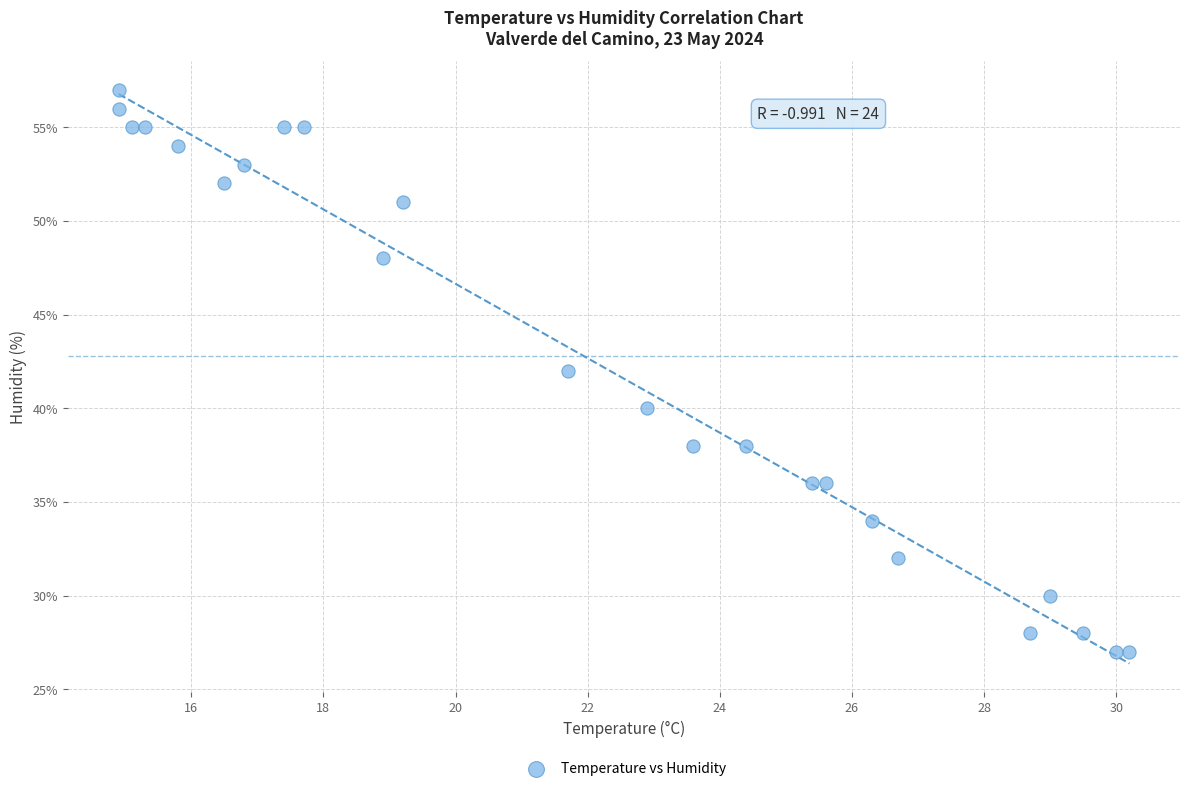

What is the range of Y values (max minus min)?

30